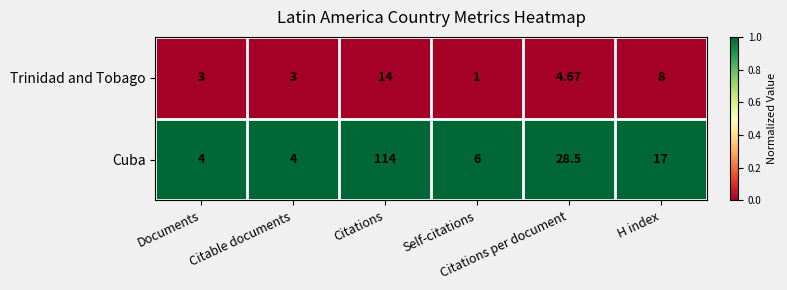

List the series in order of their overall mean, lowest first.

Trinidad and Tobago, Cuba